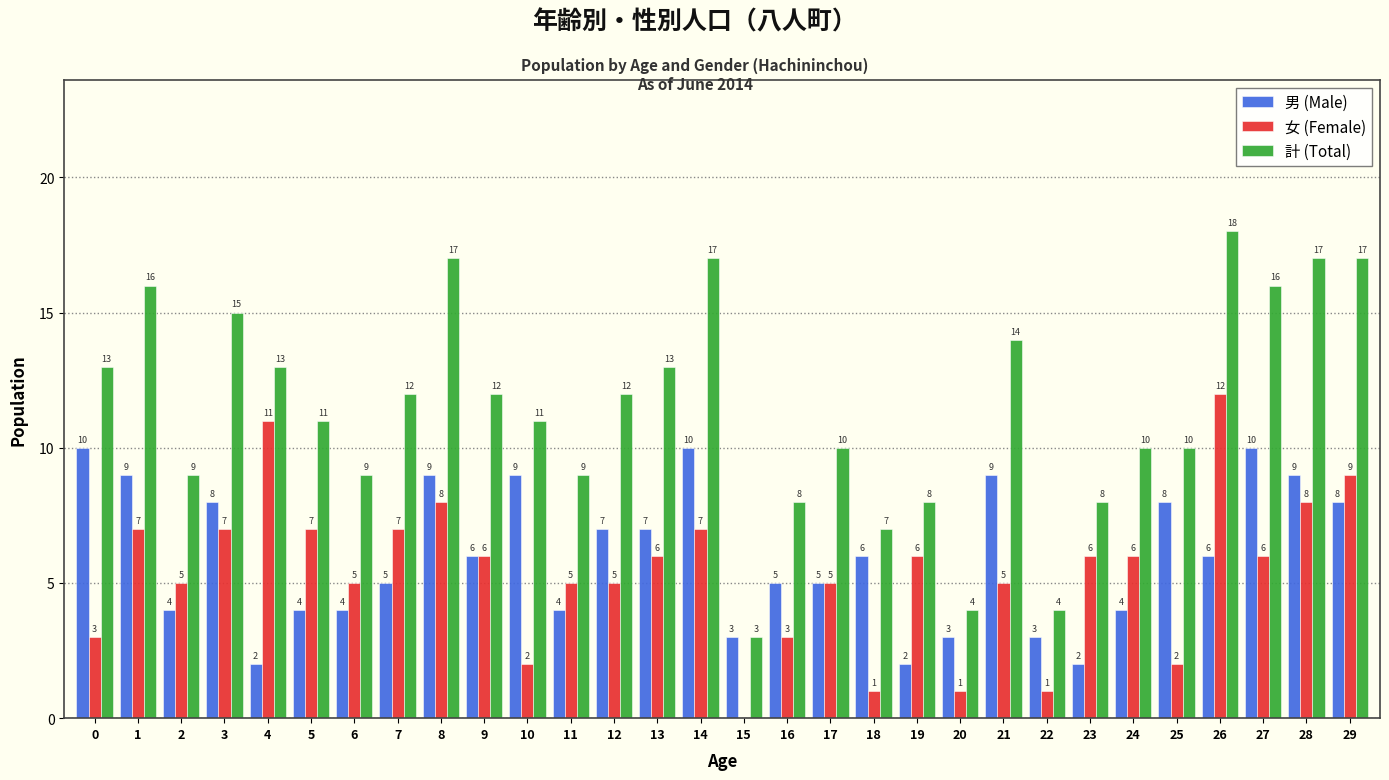

Reading left to right, transcribe all the data shown in this chart.

男 (Male): 0=10	1=9	2=4	3=8	4=2	5=4	6=4	7=5	8=9	9=6	10=9	11=4	12=7	13=7	14=10	15=3	16=5	17=5	18=6	19=2	20=3	21=9	22=3	23=2	24=4	25=8	26=6	27=10	28=9	29=8
女 (Female): 0=3	1=7	2=5	3=7	4=11	5=7	6=5	7=7	8=8	9=6	10=2	11=5	12=5	13=6	14=7	15=0	16=3	17=5	18=1	19=6	20=1	21=5	22=1	23=6	24=6	25=2	26=12	27=6	28=8	29=9
計 (Total): 0=13	1=16	2=9	3=15	4=13	5=11	6=9	7=12	8=17	9=12	10=11	11=9	12=12	13=13	14=17	15=3	16=8	17=10	18=7	19=8	20=4	21=14	22=4	23=8	24=10	25=10	26=18	27=16	28=17	29=17